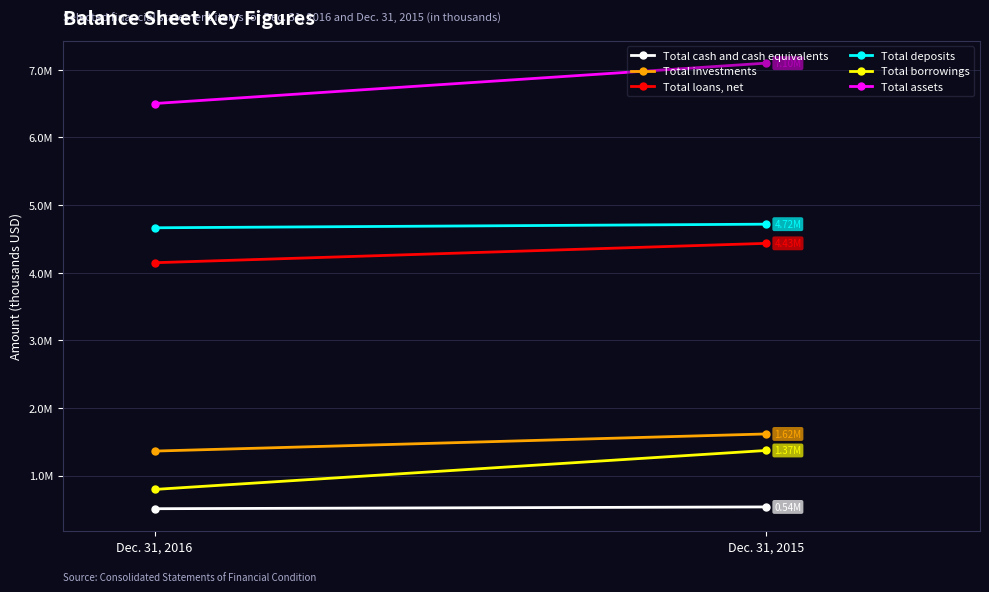

How many categories are shown in the chart?

2